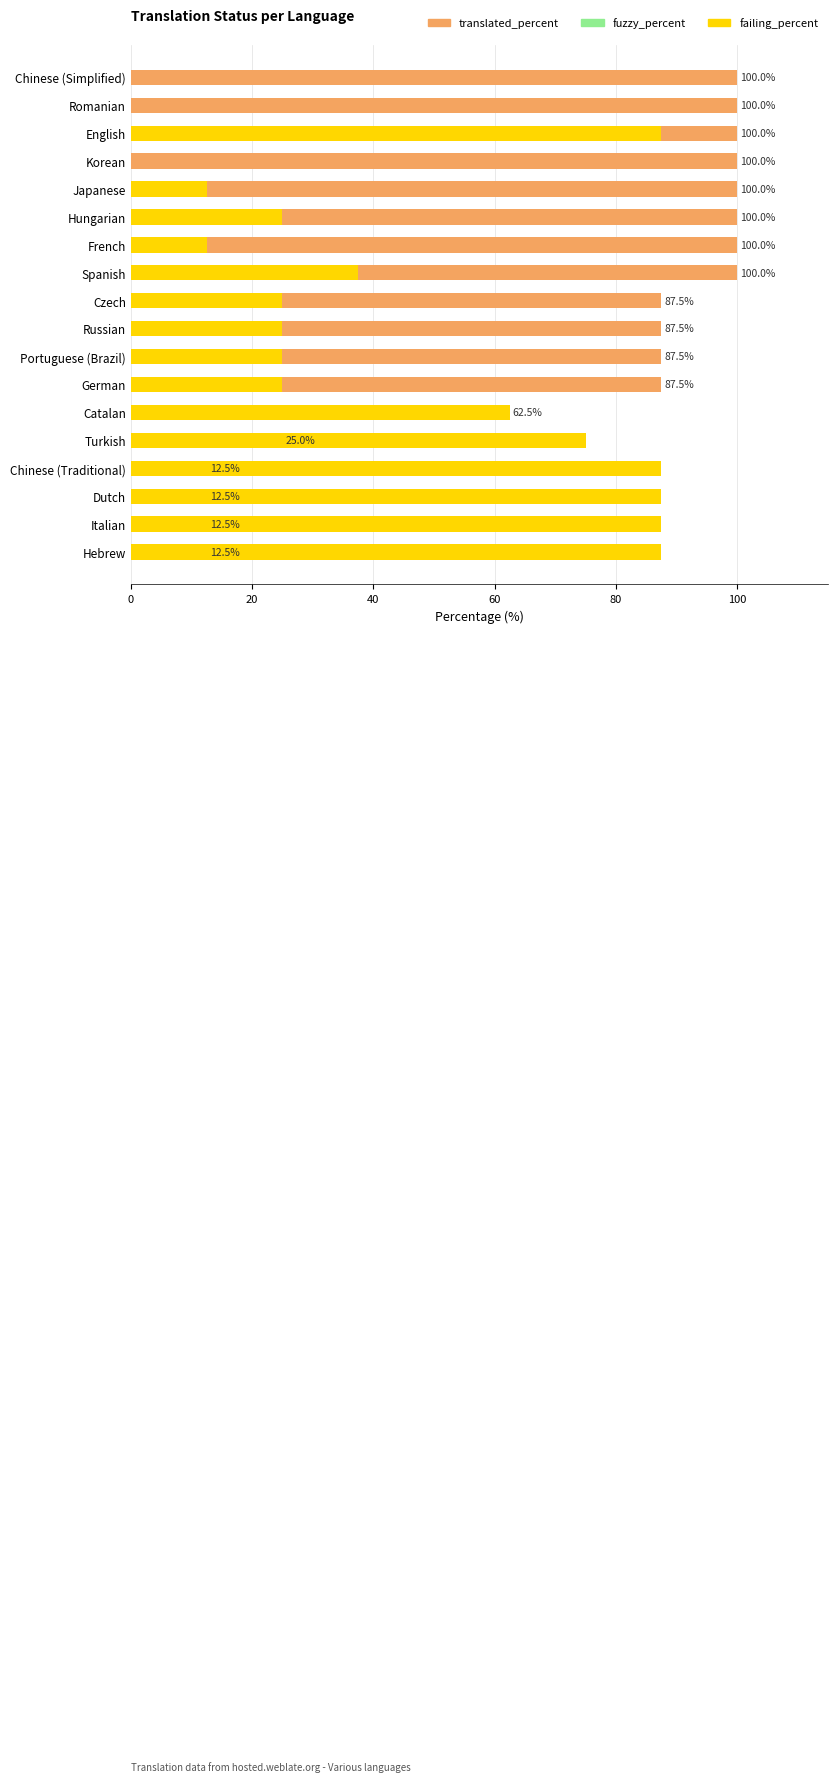

What is the difference between the maximum and minimum values in the translated_percent series?

87.5